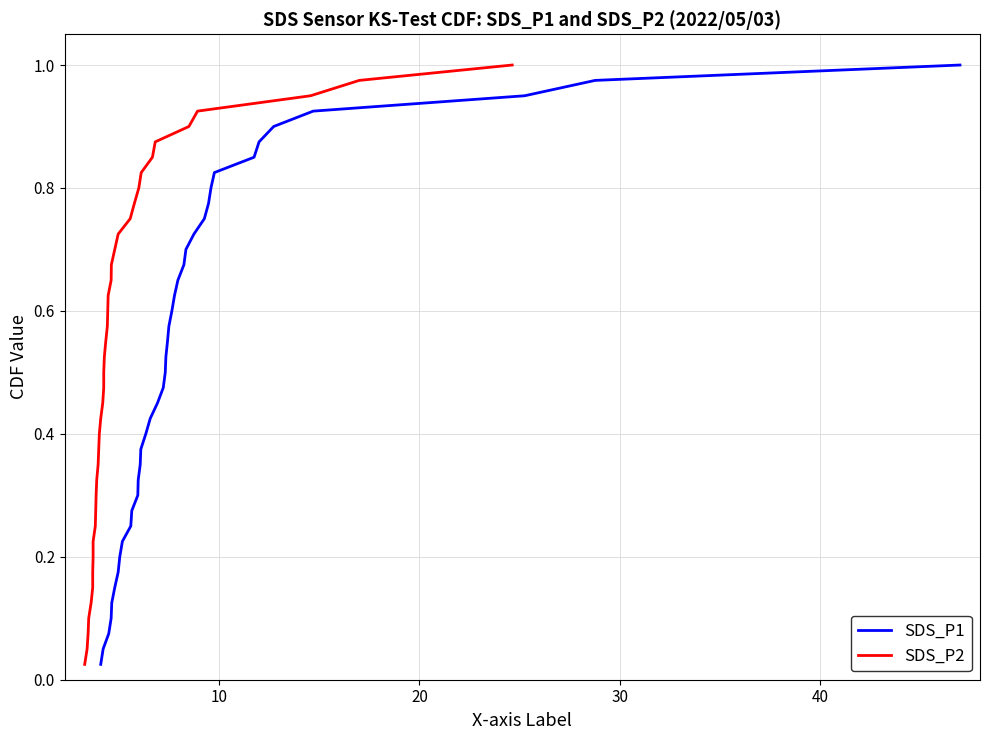

Is it true that SDS_P2 equals 0.3 at 7?

False